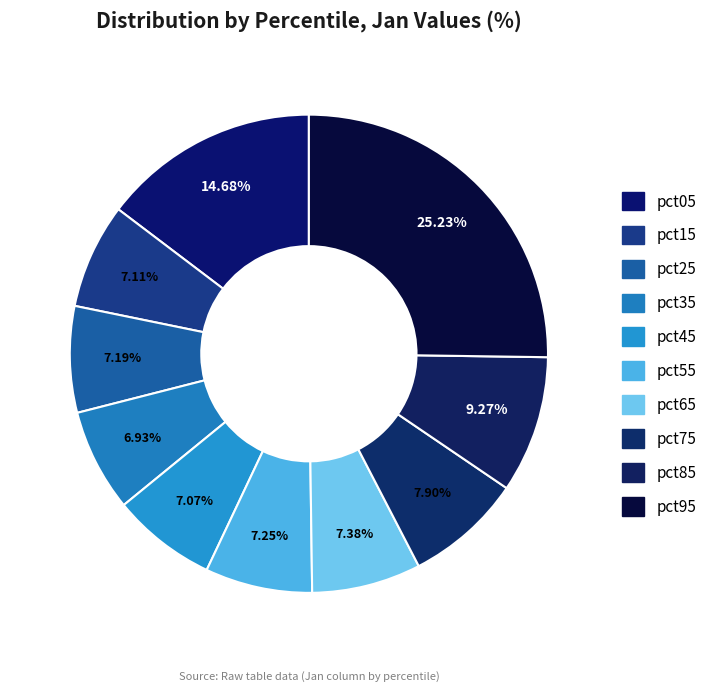

Is it true that pct45 is 19% of the pie?

False